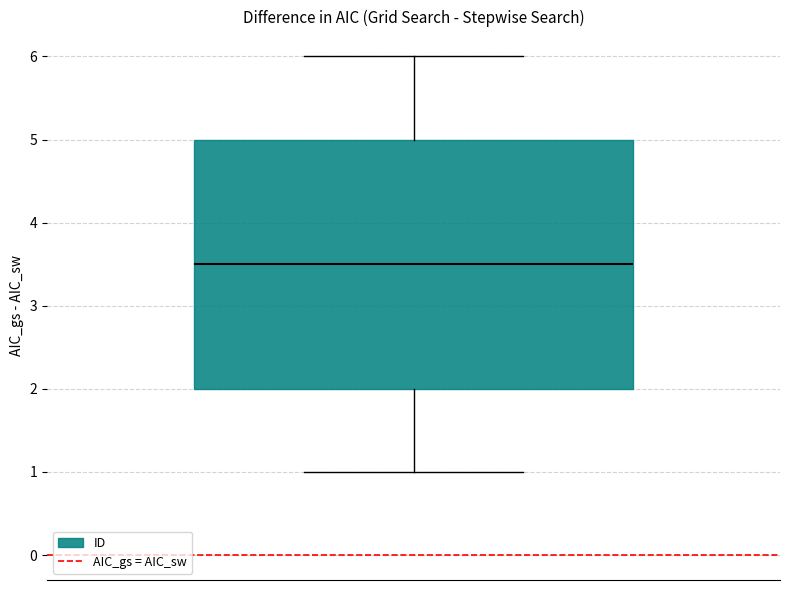

Transcribe this box plot: give where the median line is, the range the box spans, and where the two whiskers end, as read against the y-axis. The values are not printed on the chart, so give them approximately, as read against the axis.

median 3.5, box 2.0 to 5.0, whiskers 1.0 to 6.0